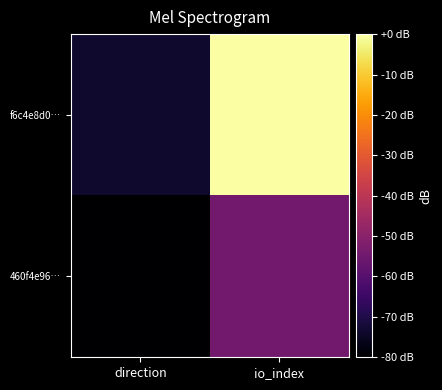

Which label corresponds to the smallest value in the chart?

direction